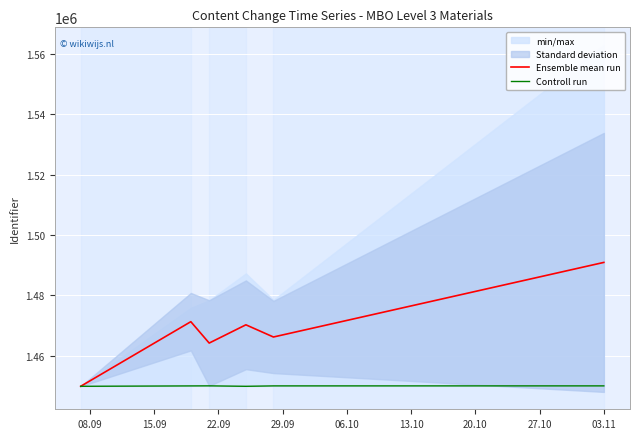

What is the minimum value for Ensemble mean run?

1449850.0